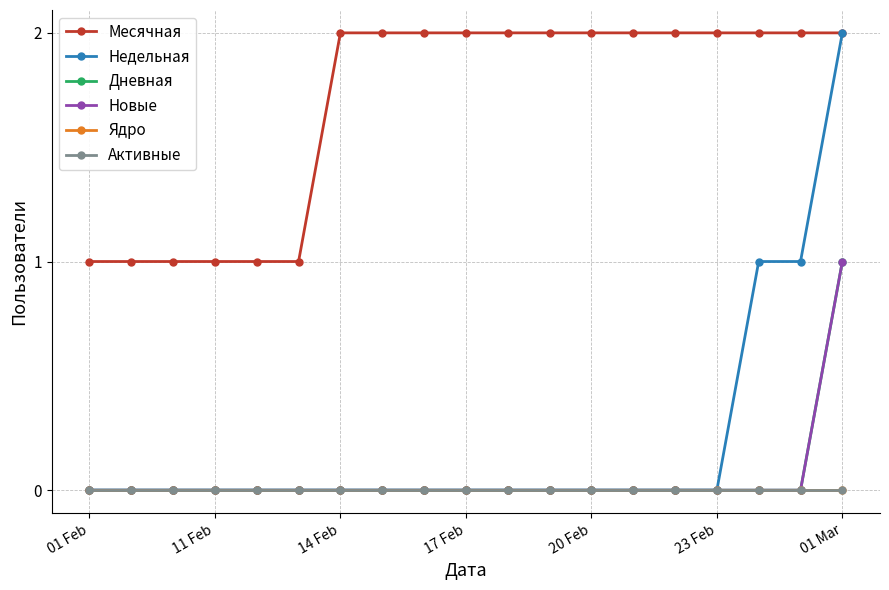

True or false: Активные has more than 0 interior local peaks.

False